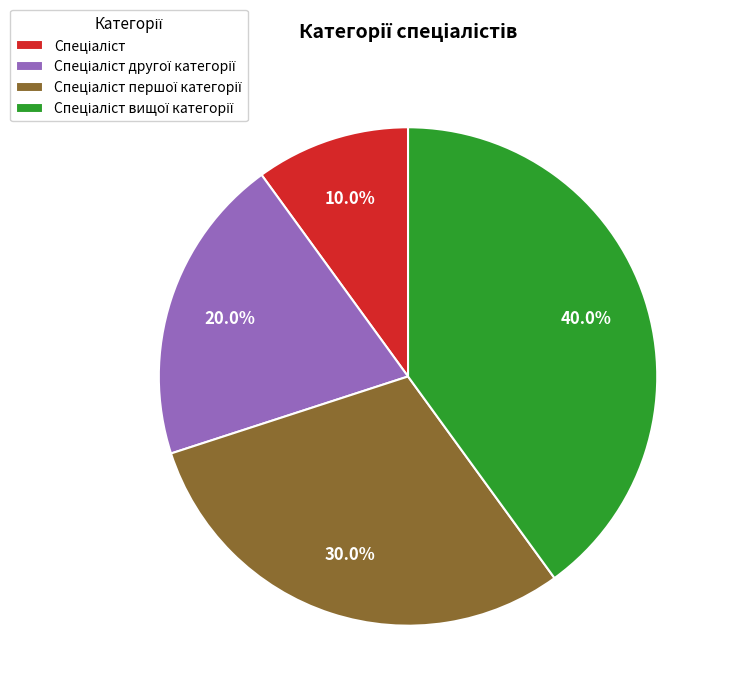

Is there a majority slice in this chart?

No